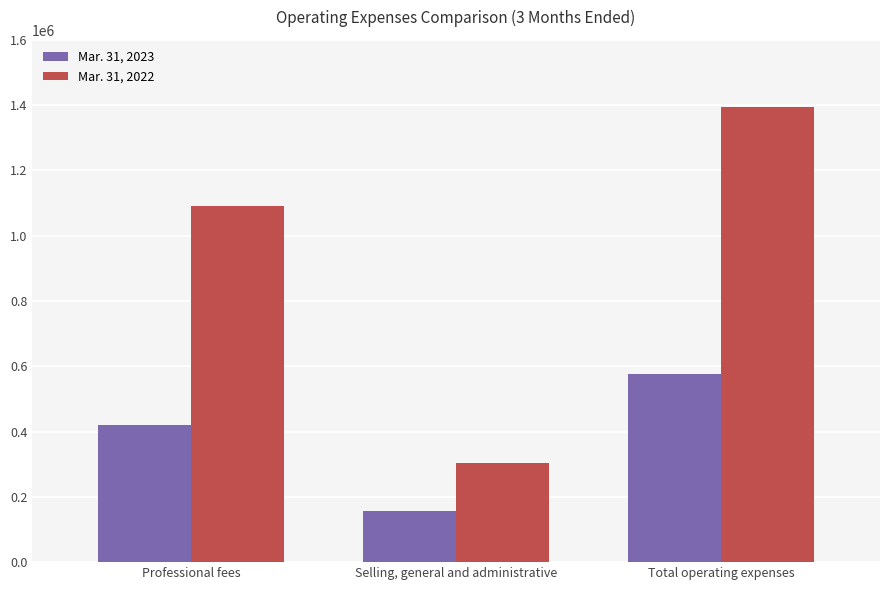

How many bars are there in each group?

2